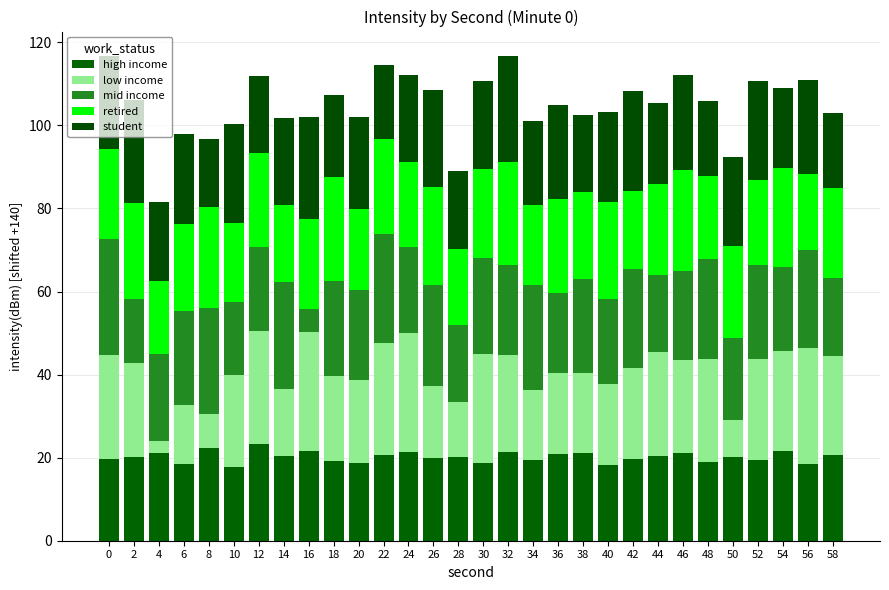

What is the value of the high income bar at the 25th from the left?

18.9